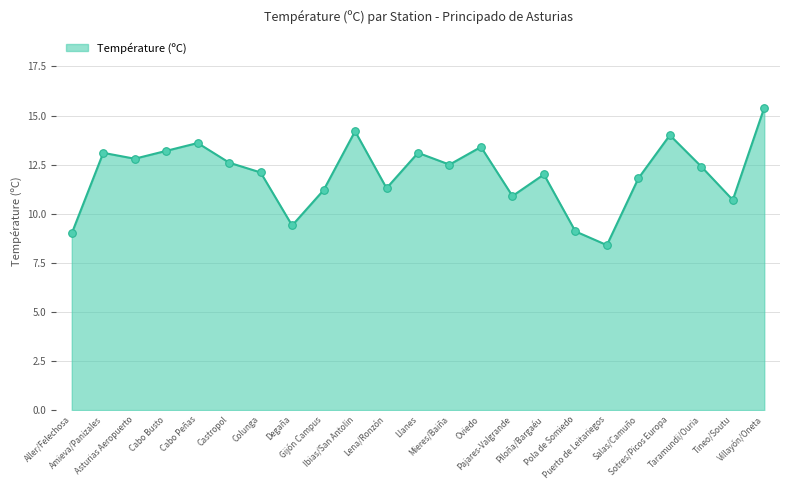

What is the change in value from Pajares-Valgrande to Piloña/Bargaéu?

+1.1